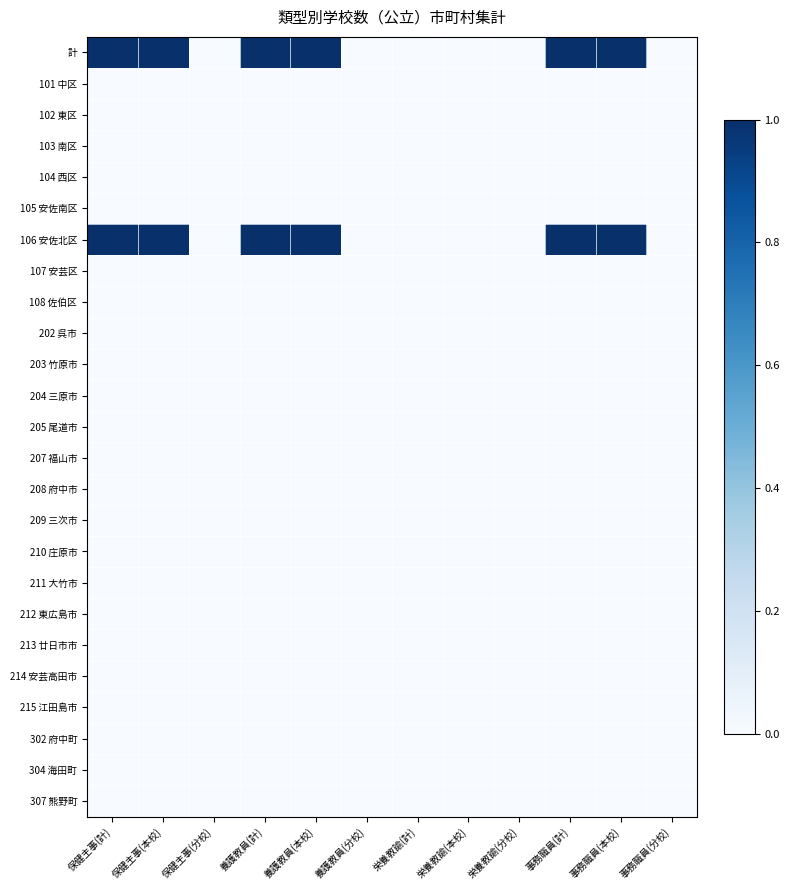

Reading left to right, extract all data points from this chart.

計: 保健主事(計)=1	保健主事(本校)=1	保健主事(分校)=0	養護教員(計)=1	養護教員(本校)=1	養護教員(分校)=0	栄養教諭(計)=0	栄養教諭(本校)=0	栄養教諭(分校)=0	事務職員(計)=1	事務職員(本校)=1	事務職員(分校)=0
101 中区: 保健主事(計)=0	保健主事(本校)=0	保健主事(分校)=0	養護教員(計)=0	養護教員(本校)=0	養護教員(分校)=0	栄養教諭(計)=0	栄養教諭(本校)=0	栄養教諭(分校)=0	事務職員(計)=0	事務職員(本校)=0	事務職員(分校)=0
102 東区: 保健主事(計)=0	保健主事(本校)=0	保健主事(分校)=0	養護教員(計)=0	養護教員(本校)=0	養護教員(分校)=0	栄養教諭(計)=0	栄養教諭(本校)=0	栄養教諭(分校)=0	事務職員(計)=0	事務職員(本校)=0	事務職員(分校)=0
103 南区: 保健主事(計)=0	保健主事(本校)=0	保健主事(分校)=0	養護教員(計)=0	養護教員(本校)=0	養護教員(分校)=0	栄養教諭(計)=0	栄養教諭(本校)=0	栄養教諭(分校)=0	事務職員(計)=0	事務職員(本校)=0	事務職員(分校)=0
104 西区: 保健主事(計)=0	保健主事(本校)=0	保健主事(分校)=0	養護教員(計)=0	養護教員(本校)=0	養護教員(分校)=0	栄養教諭(計)=0	栄養教諭(本校)=0	栄養教諭(分校)=0	事務職員(計)=0	事務職員(本校)=0	事務職員(分校)=0
105 安佐南区: 保健主事(計)=0	保健主事(本校)=0	保健主事(分校)=0	養護教員(計)=0	養護教員(本校)=0	養護教員(分校)=0	栄養教諭(計)=0	栄養教諭(本校)=0	栄養教諭(分校)=0	事務職員(計)=0	事務職員(本校)=0	事務職員(分校)=0
106 安佐北区: 保健主事(計)=1	保健主事(本校)=1	保健主事(分校)=0	養護教員(計)=1	養護教員(本校)=1	養護教員(分校)=0	栄養教諭(計)=0	栄養教諭(本校)=0	栄養教諭(分校)=0	事務職員(計)=1	事務職員(本校)=1	事務職員(分校)=0
107 安芸区: 保健主事(計)=0	保健主事(本校)=0	保健主事(分校)=0	養護教員(計)=0	養護教員(本校)=0	養護教員(分校)=0	栄養教諭(計)=0	栄養教諭(本校)=0	栄養教諭(分校)=0	事務職員(計)=0	事務職員(本校)=0	事務職員(分校)=0
108 佐伯区: 保健主事(計)=0	保健主事(本校)=0	保健主事(分校)=0	養護教員(計)=0	養護教員(本校)=0	養護教員(分校)=0	栄養教諭(計)=0	栄養教諭(本校)=0	栄養教諭(分校)=0	事務職員(計)=0	事務職員(本校)=0	事務職員(分校)=0
202 呉市: 保健主事(計)=0	保健主事(本校)=0	保健主事(分校)=0	養護教員(計)=0	養護教員(本校)=0	養護教員(分校)=0	栄養教諭(計)=0	栄養教諭(本校)=0	栄養教諭(分校)=0	事務職員(計)=0	事務職員(本校)=0	事務職員(分校)=0
203 竹原市: 保健主事(計)=0	保健主事(本校)=0	保健主事(分校)=0	養護教員(計)=0	養護教員(本校)=0	養護教員(分校)=0	栄養教諭(計)=0	栄養教諭(本校)=0	栄養教諭(分校)=0	事務職員(計)=0	事務職員(本校)=0	事務職員(分校)=0
204 三原市: 保健主事(計)=0	保健主事(本校)=0	保健主事(分校)=0	養護教員(計)=0	養護教員(本校)=0	養護教員(分校)=0	栄養教諭(計)=0	栄養教諭(本校)=0	栄養教諭(分校)=0	事務職員(計)=0	事務職員(本校)=0	事務職員(分校)=0
205 尾道市: 保健主事(計)=0	保健主事(本校)=0	保健主事(分校)=0	養護教員(計)=0	養護教員(本校)=0	養護教員(分校)=0	栄養教諭(計)=0	栄養教諭(本校)=0	栄養教諭(分校)=0	事務職員(計)=0	事務職員(本校)=0	事務職員(分校)=0
207 福山市: 保健主事(計)=0	保健主事(本校)=0	保健主事(分校)=0	養護教員(計)=0	養護教員(本校)=0	養護教員(分校)=0	栄養教諭(計)=0	栄養教諭(本校)=0	栄養教諭(分校)=0	事務職員(計)=0	事務職員(本校)=0	事務職員(分校)=0
208 府中市: 保健主事(計)=0	保健主事(本校)=0	保健主事(分校)=0	養護教員(計)=0	養護教員(本校)=0	養護教員(分校)=0	栄養教諭(計)=0	栄養教諭(本校)=0	栄養教諭(分校)=0	事務職員(計)=0	事務職員(本校)=0	事務職員(分校)=0
209 三次市: 保健主事(計)=0	保健主事(本校)=0	保健主事(分校)=0	養護教員(計)=0	養護教員(本校)=0	養護教員(分校)=0	栄養教諭(計)=0	栄養教諭(本校)=0	栄養教諭(分校)=0	事務職員(計)=0	事務職員(本校)=0	事務職員(分校)=0
210 庄原市: 保健主事(計)=0	保健主事(本校)=0	保健主事(分校)=0	養護教員(計)=0	養護教員(本校)=0	養護教員(分校)=0	栄養教諭(計)=0	栄養教諭(本校)=0	栄養教諭(分校)=0	事務職員(計)=0	事務職員(本校)=0	事務職員(分校)=0
211 大竹市: 保健主事(計)=0	保健主事(本校)=0	保健主事(分校)=0	養護教員(計)=0	養護教員(本校)=0	養護教員(分校)=0	栄養教諭(計)=0	栄養教諭(本校)=0	栄養教諭(分校)=0	事務職員(計)=0	事務職員(本校)=0	事務職員(分校)=0
212 東広島市: 保健主事(計)=0	保健主事(本校)=0	保健主事(分校)=0	養護教員(計)=0	養護教員(本校)=0	養護教員(分校)=0	栄養教諭(計)=0	栄養教諭(本校)=0	栄養教諭(分校)=0	事務職員(計)=0	事務職員(本校)=0	事務職員(分校)=0
213 廿日市市: 保健主事(計)=0	保健主事(本校)=0	保健主事(分校)=0	養護教員(計)=0	養護教員(本校)=0	養護教員(分校)=0	栄養教諭(計)=0	栄養教諭(本校)=0	栄養教諭(分校)=0	事務職員(計)=0	事務職員(本校)=0	事務職員(分校)=0
214 安芸高田市: 保健主事(計)=0	保健主事(本校)=0	保健主事(分校)=0	養護教員(計)=0	養護教員(本校)=0	養護教員(分校)=0	栄養教諭(計)=0	栄養教諭(本校)=0	栄養教諭(分校)=0	事務職員(計)=0	事務職員(本校)=0	事務職員(分校)=0
215 江田島市: 保健主事(計)=0	保健主事(本校)=0	保健主事(分校)=0	養護教員(計)=0	養護教員(本校)=0	養護教員(分校)=0	栄養教諭(計)=0	栄養教諭(本校)=0	栄養教諭(分校)=0	事務職員(計)=0	事務職員(本校)=0	事務職員(分校)=0
302 府中町: 保健主事(計)=0	保健主事(本校)=0	保健主事(分校)=0	養護教員(計)=0	養護教員(本校)=0	養護教員(分校)=0	栄養教諭(計)=0	栄養教諭(本校)=0	栄養教諭(分校)=0	事務職員(計)=0	事務職員(本校)=0	事務職員(分校)=0
304 海田町: 保健主事(計)=0	保健主事(本校)=0	保健主事(分校)=0	養護教員(計)=0	養護教員(本校)=0	養護教員(分校)=0	栄養教諭(計)=0	栄養教諭(本校)=0	栄養教諭(分校)=0	事務職員(計)=0	事務職員(本校)=0	事務職員(分校)=0
307 熊野町: 保健主事(計)=0	保健主事(本校)=0	保健主事(分校)=0	養護教員(計)=0	養護教員(本校)=0	養護教員(分校)=0	栄養教諭(計)=0	栄養教諭(本校)=0	栄養教諭(分校)=0	事務職員(計)=0	事務職員(本校)=0	事務職員(分校)=0